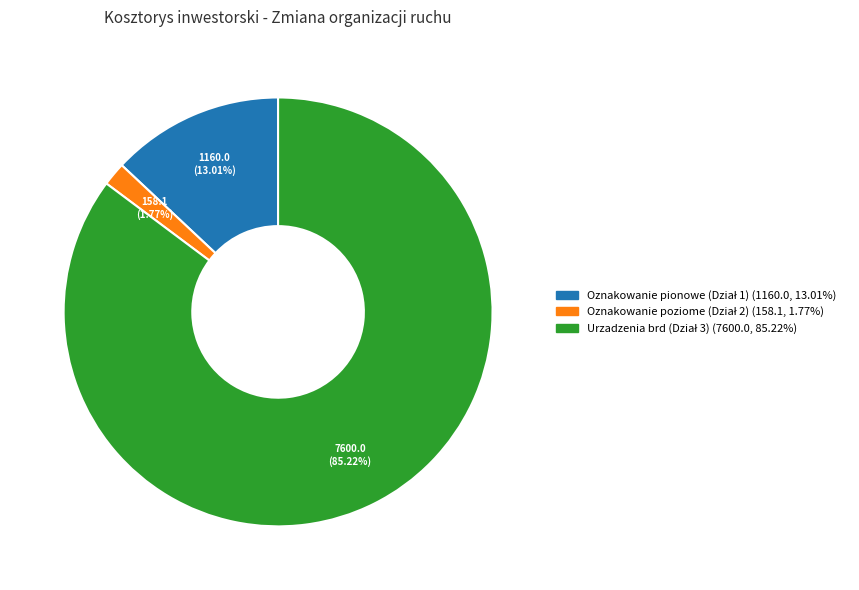

Does any single category account for the majority?

Yes